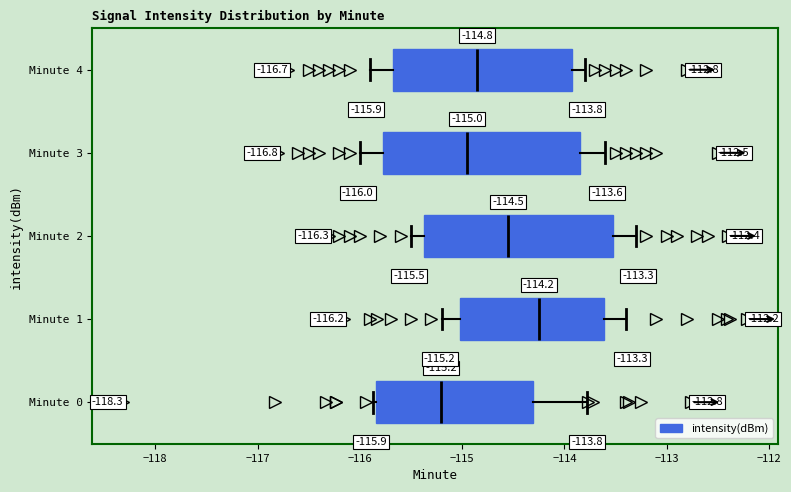

Which box has the furthest to the right median line?

Minute 1